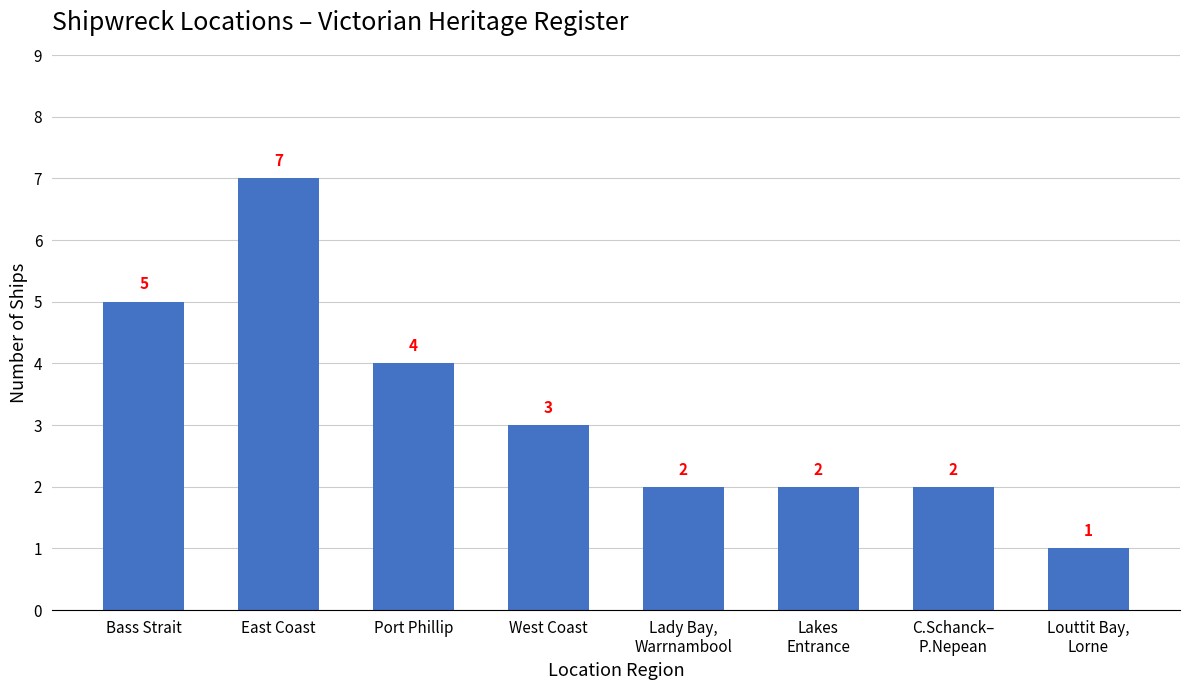

What is the change in value from West Coast to Lakes
Entrance?

-1